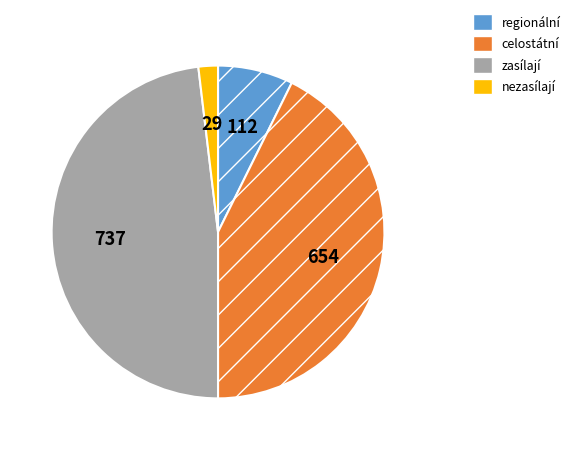

Which category has the biggest portion of the pie?

zasílají